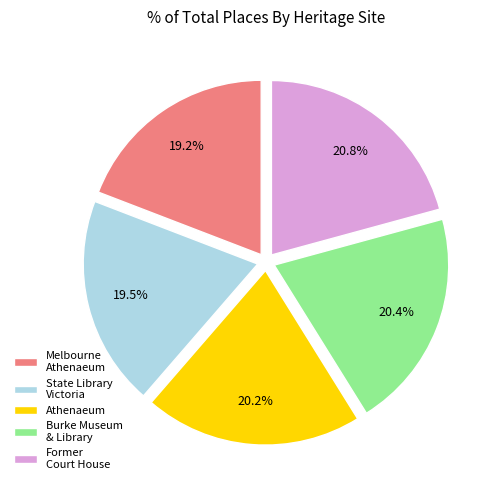

Approximately how many times larger is the value at Former Court House compared to Burke Museum & Library?

1.0